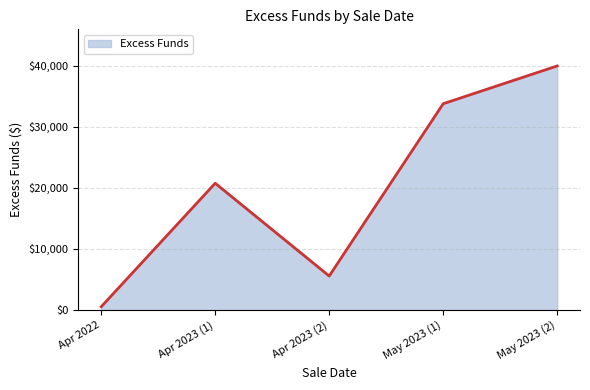

Does the chart have visible grid lines?

Yes